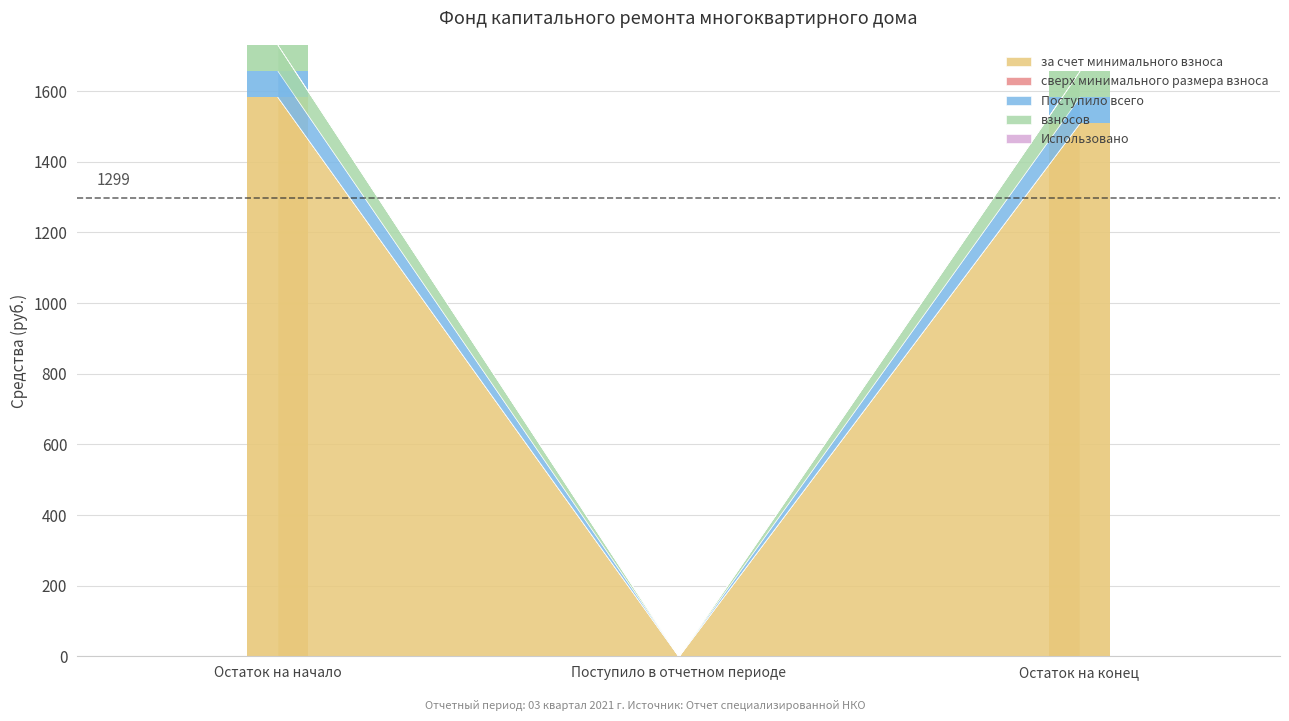

What is the sum of all Поступило всего values?

147.8